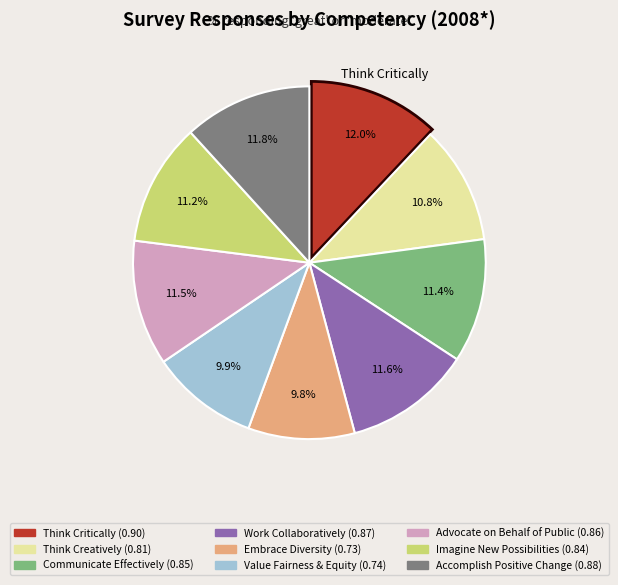

To the nearest percent, what is the combined percentage of Think Critically and Accomplish Positive Change?

24%